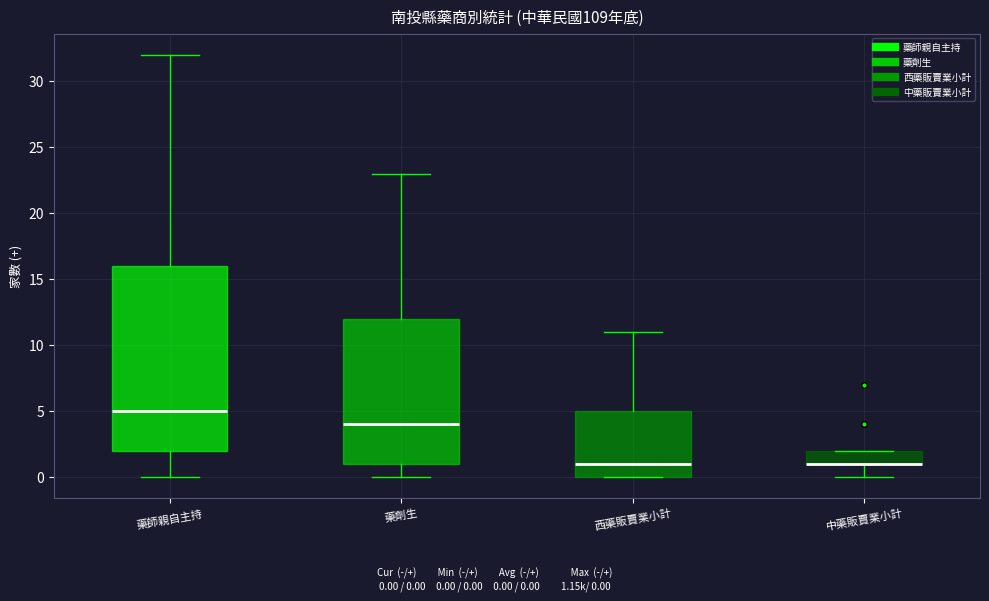

Reading left to right, read every box against the y-axis: the position of its median line, the range the box covers, and the ends of its whiskers. The values are not printed on the chart, so give them approximately, as read against the axis.

藥師親自主持: median 5, box 2 to 16, whiskers 0 to 32
藥劑生: median 4, box 1 to 12, whiskers 0 to 23
西藥販賣業小計: median 1, box 0 to 5, whiskers 0 to 11
中藥販賣業小計: median 1 (drawn on the box's lower edge), box 1 to 2, whiskers 0 to 2